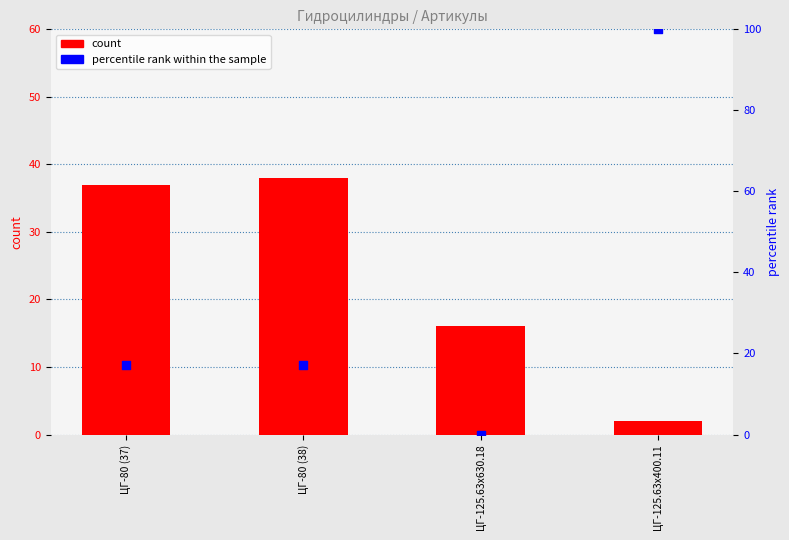

At how many categories does at least one series exceed 29?

3